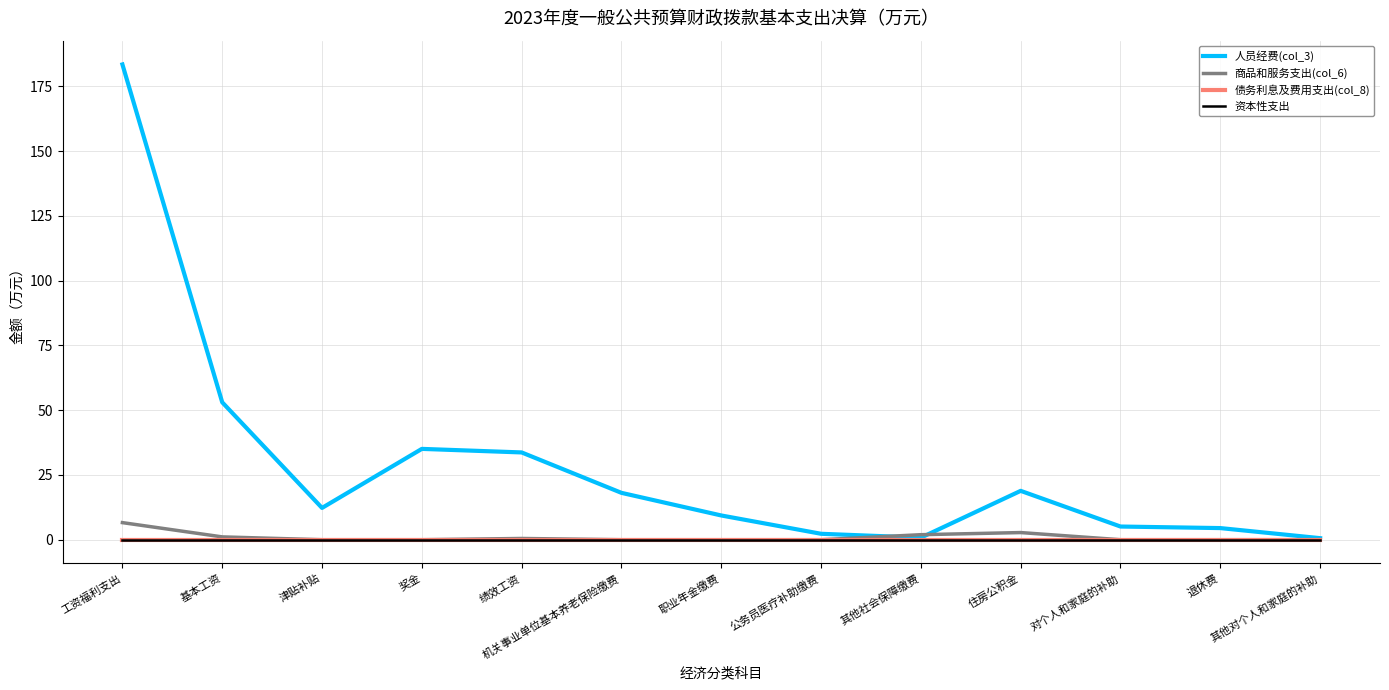

True or false: 商品和服务支出(col_6) and 债务利息及费用支出(col_8) cross at least once.

False